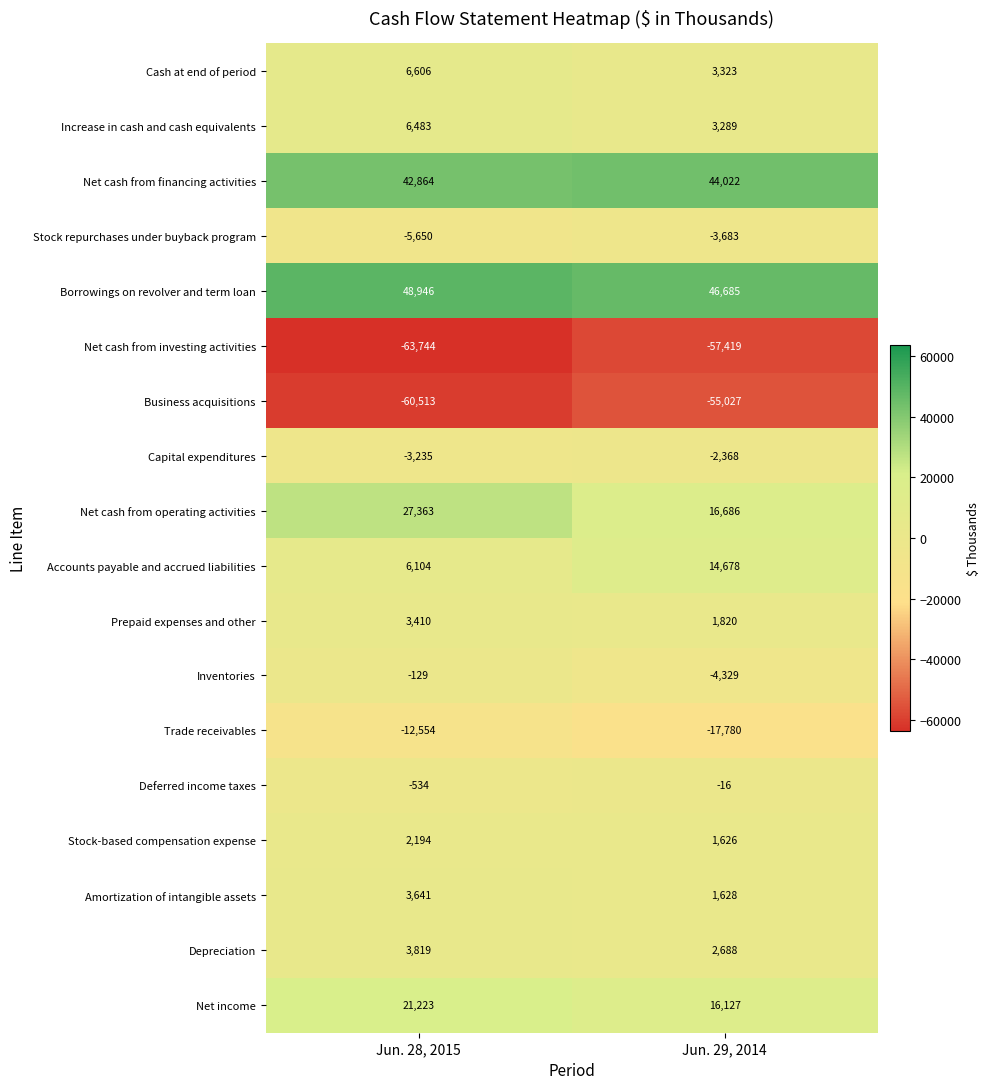

Rank the series at Jun. 29, 2014 from lowest to highest value.

Net cash from investing activities, Business acquisitions, Trade receivables, Inventories, Stock repurchases under buyback program, Capital expenditures, Deferred income taxes, Stock-based compensation expense, Amortization of intangible assets, Prepaid expenses and other, Depreciation, Increase in cash and cash equivalents, Cash at end of period, Accounts payable and accrued liabilities, Net income, Net cash from operating activities, Net cash from financing activities, Borrowings on revolver and term loan